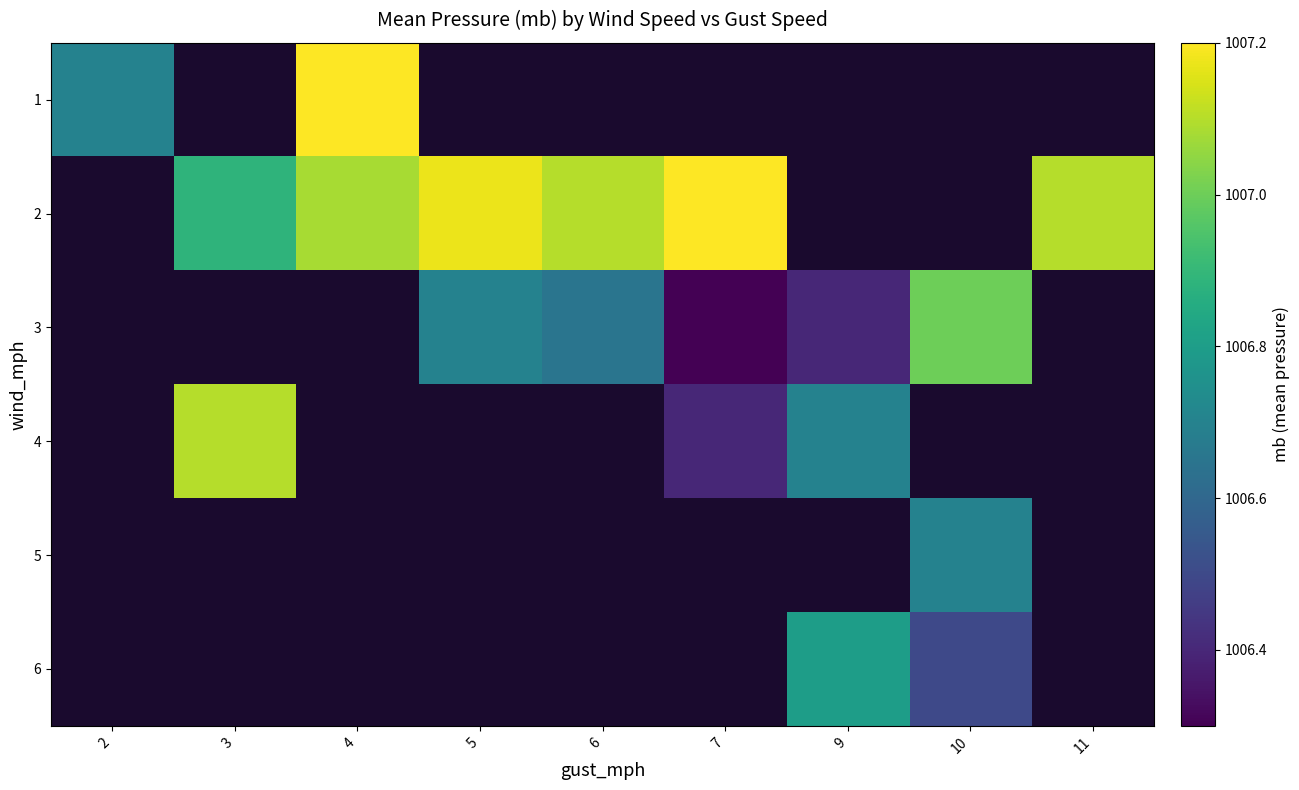

How many data points does each series have?

9